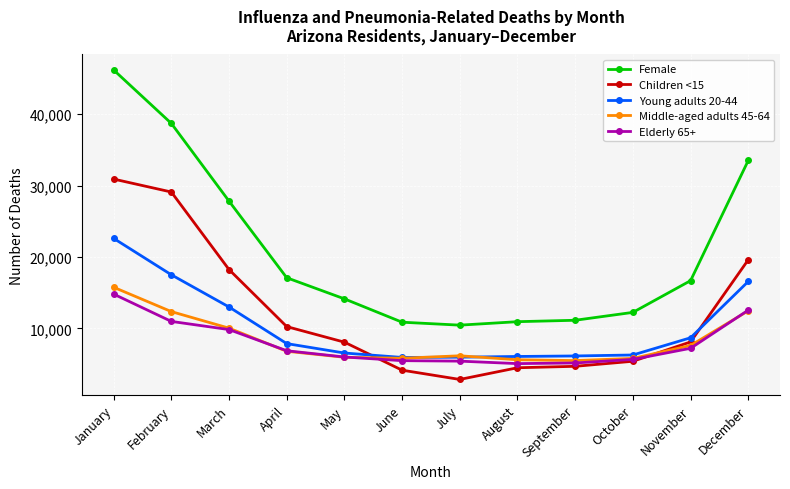

At how many categories does at least one series exceed 13179?

7